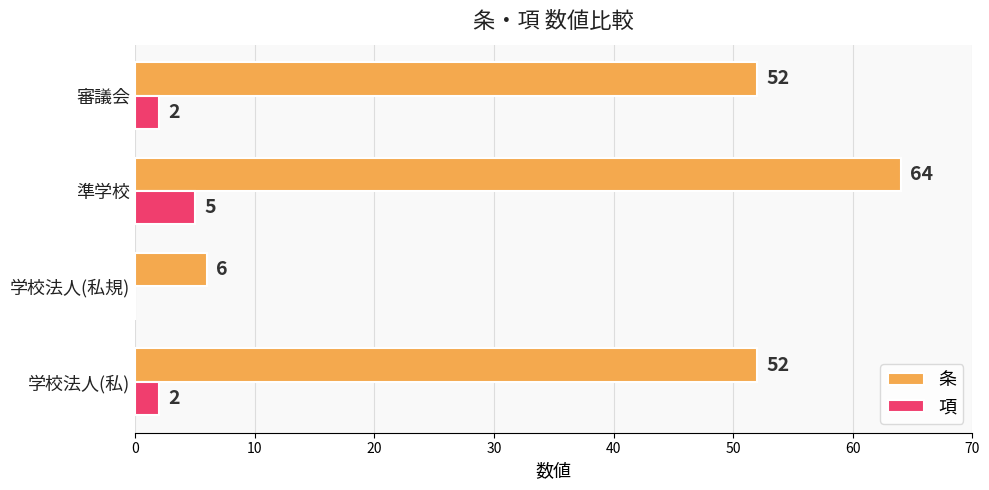

The value of 条 at 学校法人(私) is 52. True or false?

True